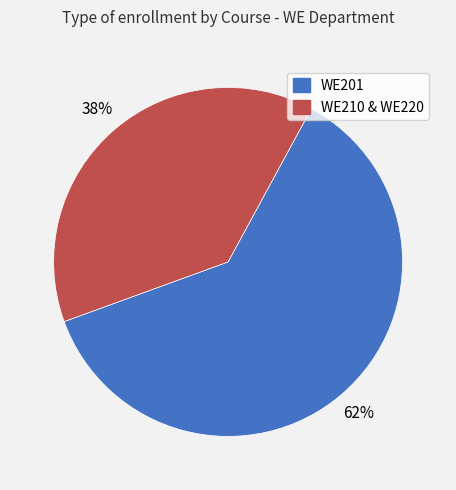

How many segments does this pie chart have?

2